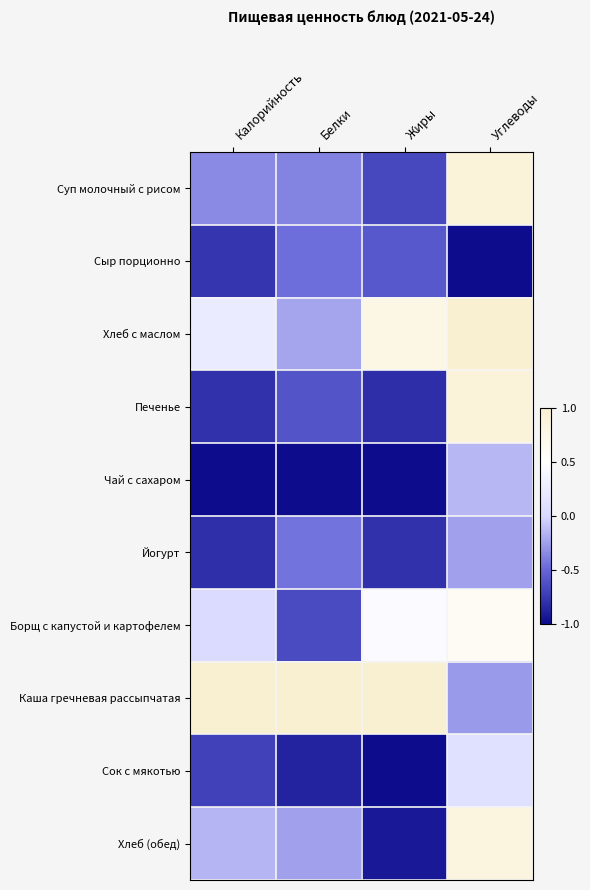

What is the difference between the highest and lowest values at Белки?

2.0